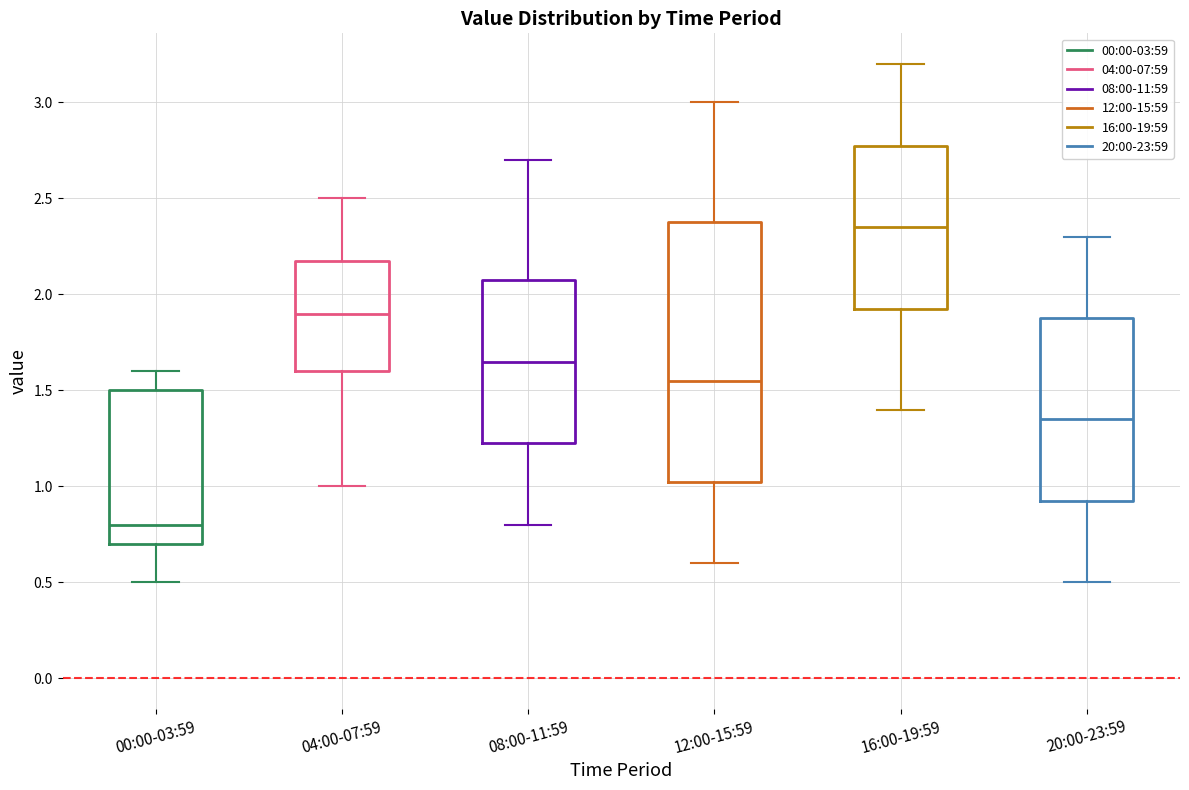

Reading left to right, read every box against the y-axis: the position of its median line, the range the box covers, and the ends of its whiskers. The values are not printed on the chart, so give them approximately, as read against the axis.

00:00-03:59: median 0.80, box 0.70 to 1.50, whiskers 0.50 to 1.60
04:00-07:59: median 1.90, box 1.60 to 2.20, whiskers 1.00 to 2.50
08:00-11:59: median 1.65, box 1.25 to 2.10, whiskers 0.80 to 2.70
12:00-15:59: median 1.55, box 1.05 to 2.40, whiskers 0.60 to 3.00
16:00-19:59: median 2.35, box 1.95 to 2.80, whiskers 1.40 to 3.20
20:00-23:59: median 1.35, box 0.95 to 1.90, whiskers 0.50 to 2.30